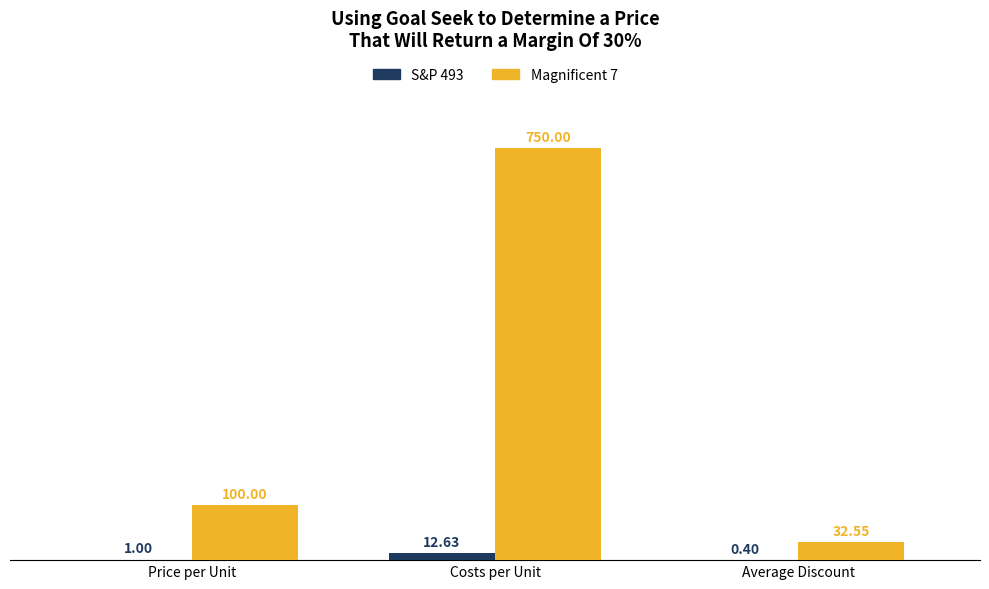

Where is S&P 493 nearest to the value 6?

Price per Unit